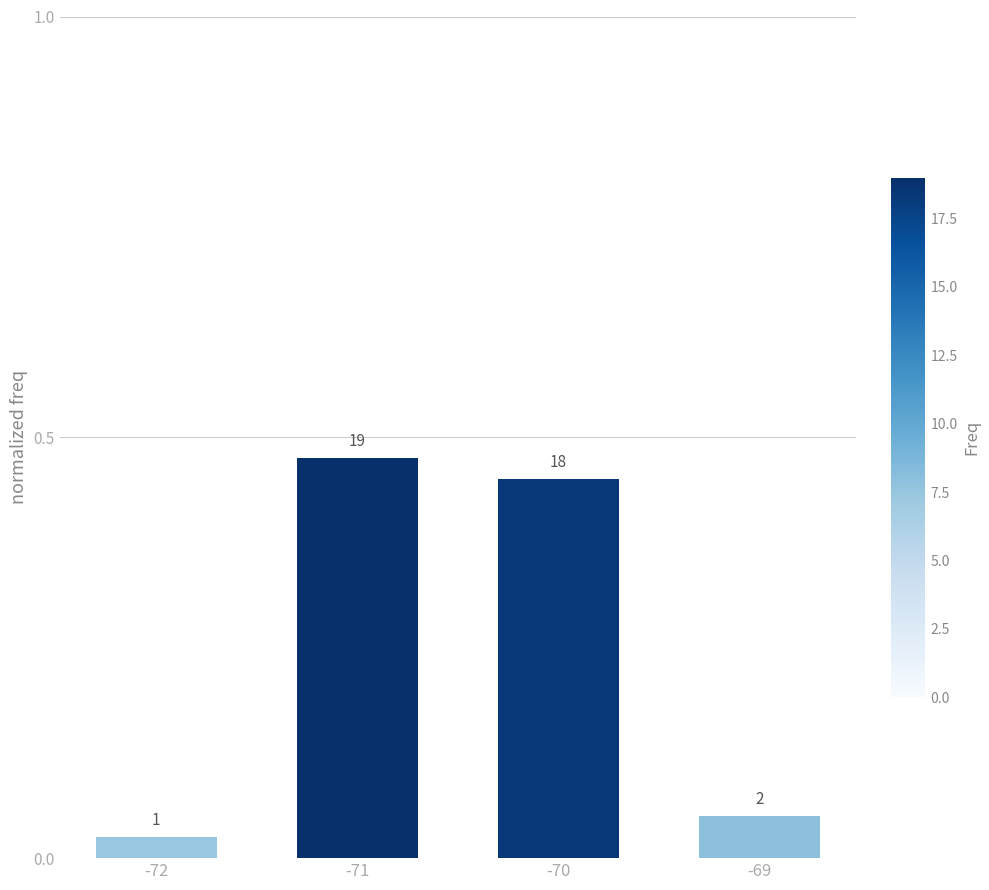

What is the average value?

0.2